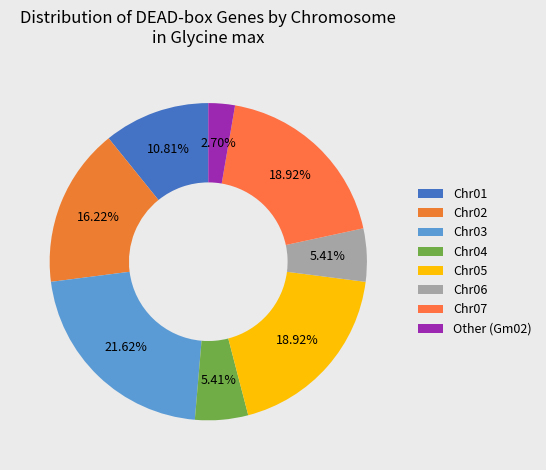

To the nearest percent, what is the difference between the Chr05 and Chr01 slice percentages?

8%